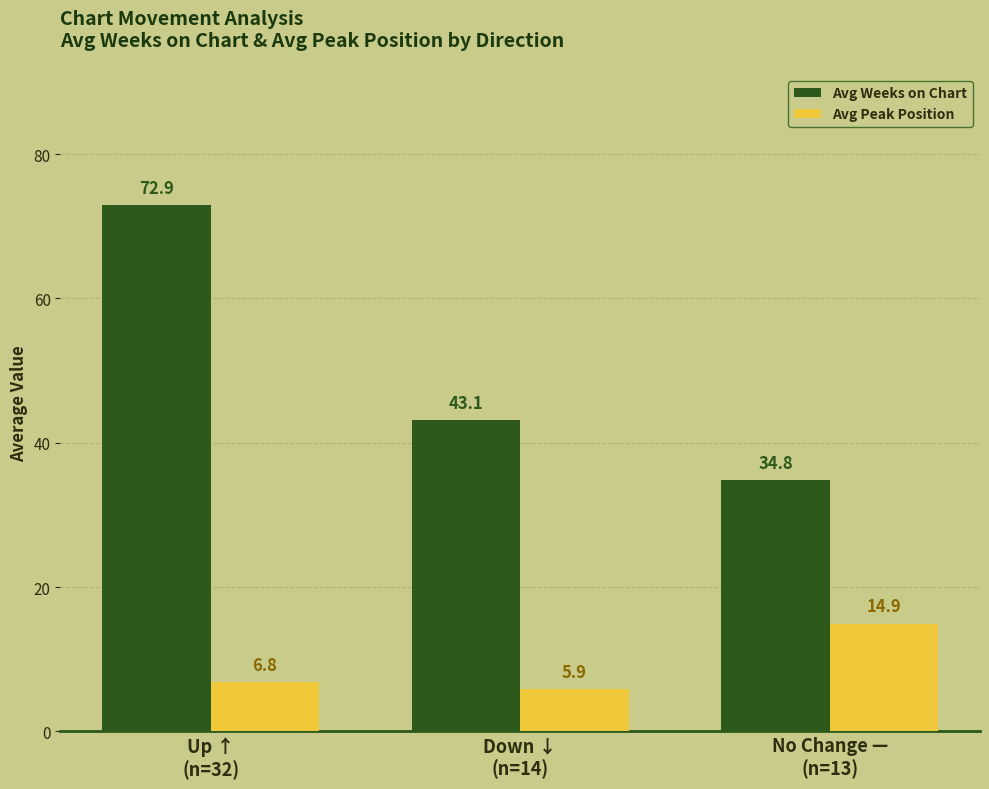

Where is Avg Weeks on Chart nearest to the value 53?

Down ↓
(n=14)